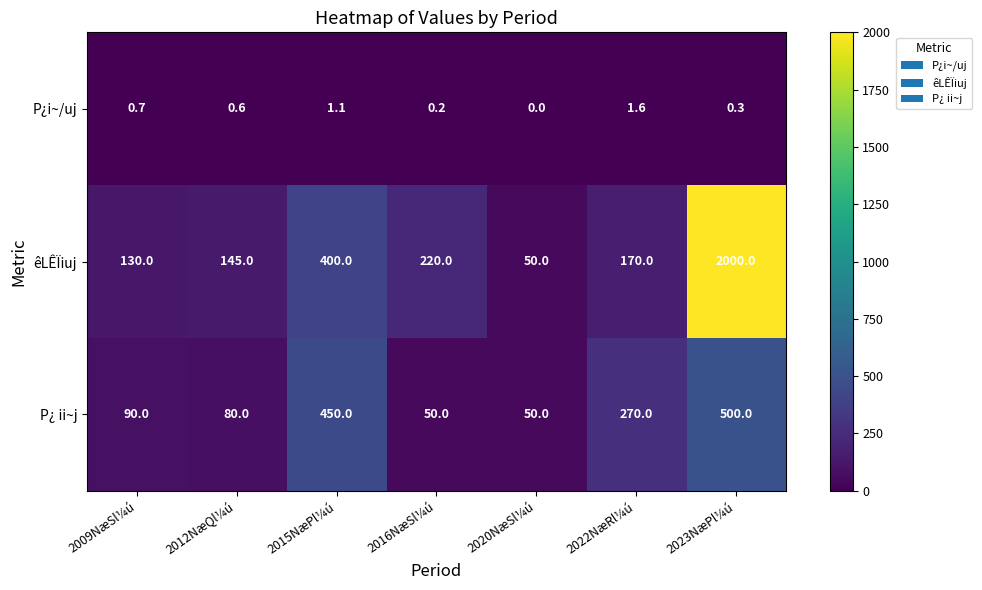

What is the spread (max minus min) of values at 2022NæRl¼ú?

268.4